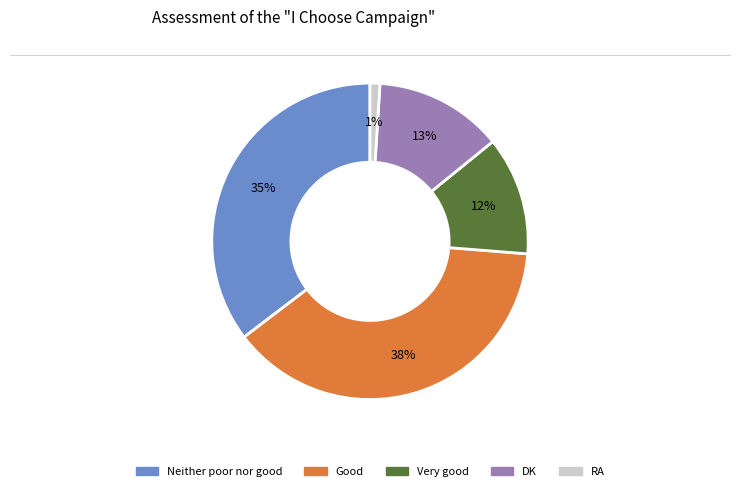

Is the sum of DK and Very good greater than half?

No